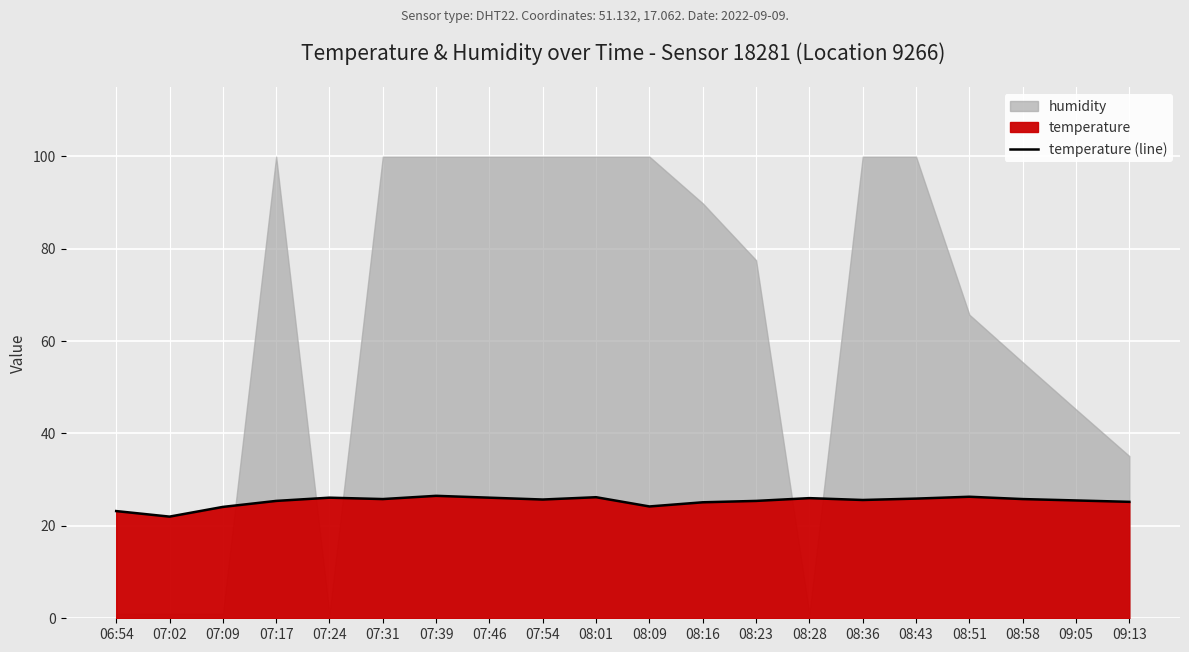

At which label is the value closest to 24?

07:09